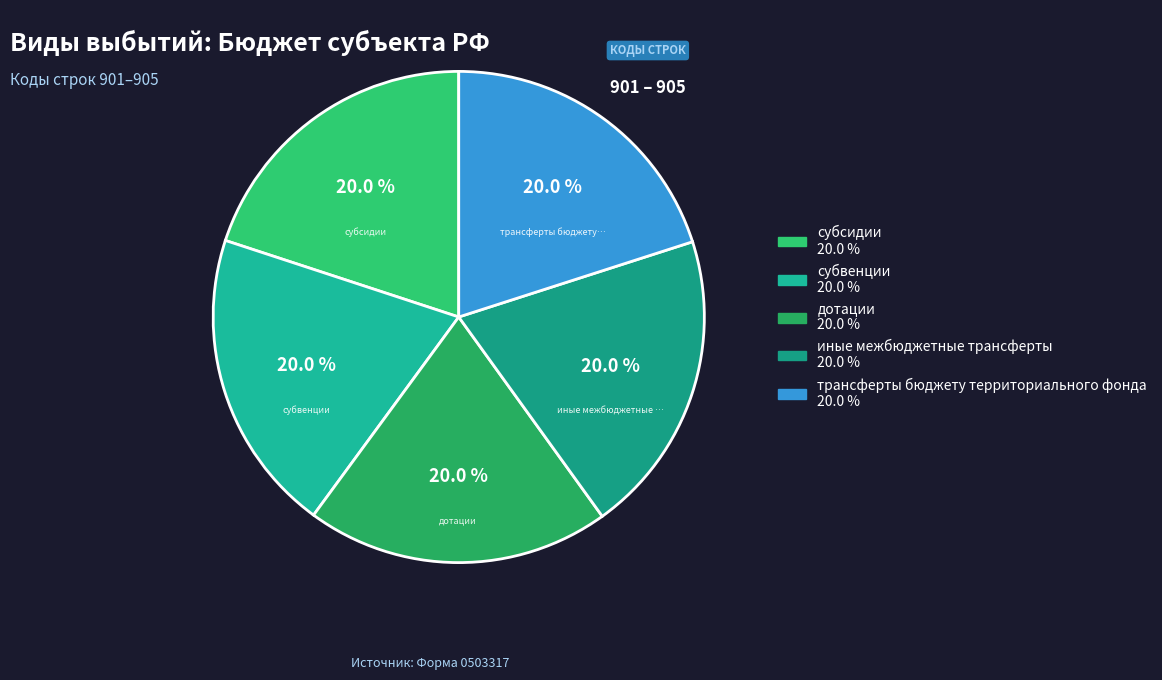

Is there any slice that represents more than half of the pie?

No